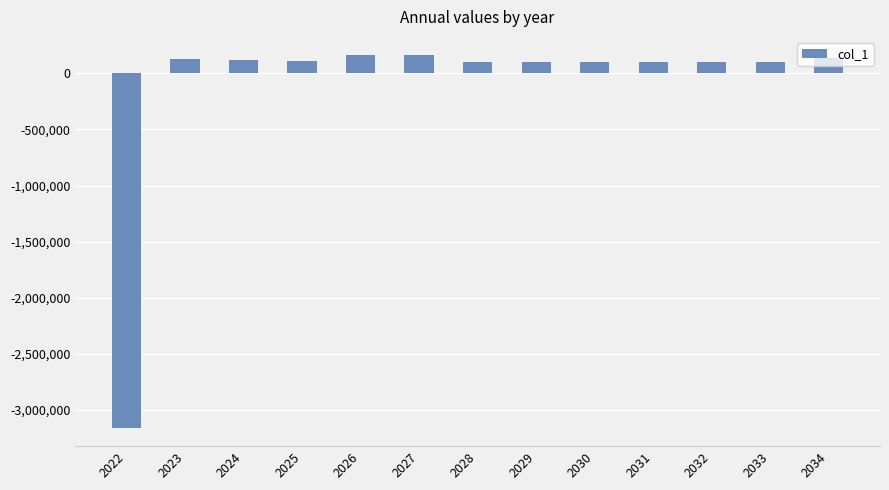

What is the ratio of the value at 2030 to the value at 2034?

0.7